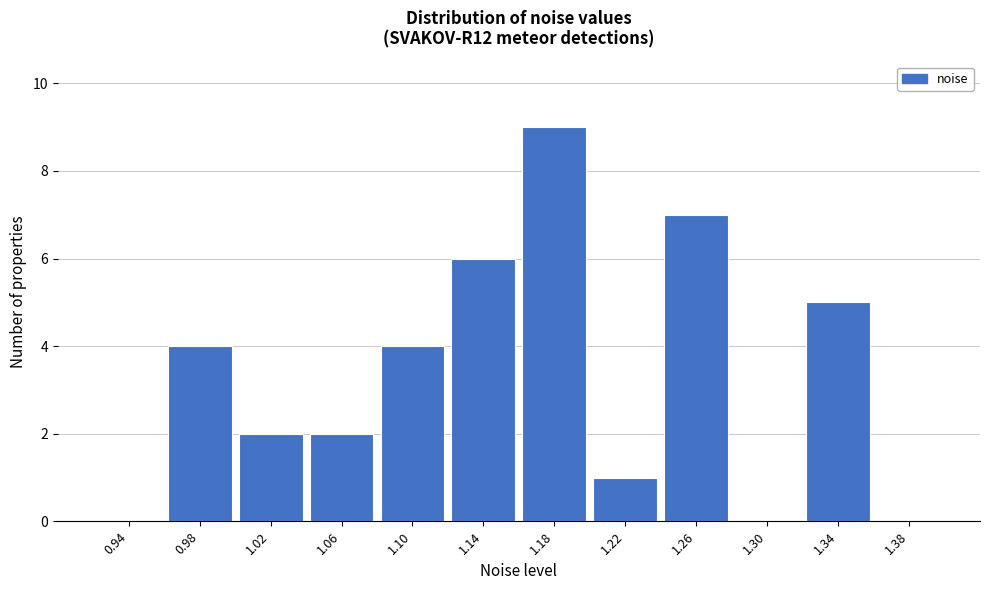

Reading right to left, list all the values displayed in this chart.

1.38=0	1.34=5	1.30=0	1.26=7	1.22=1	1.18=9	1.14=6	1.10=4	1.06=2	1.02=2	0.98=4	0.94=0